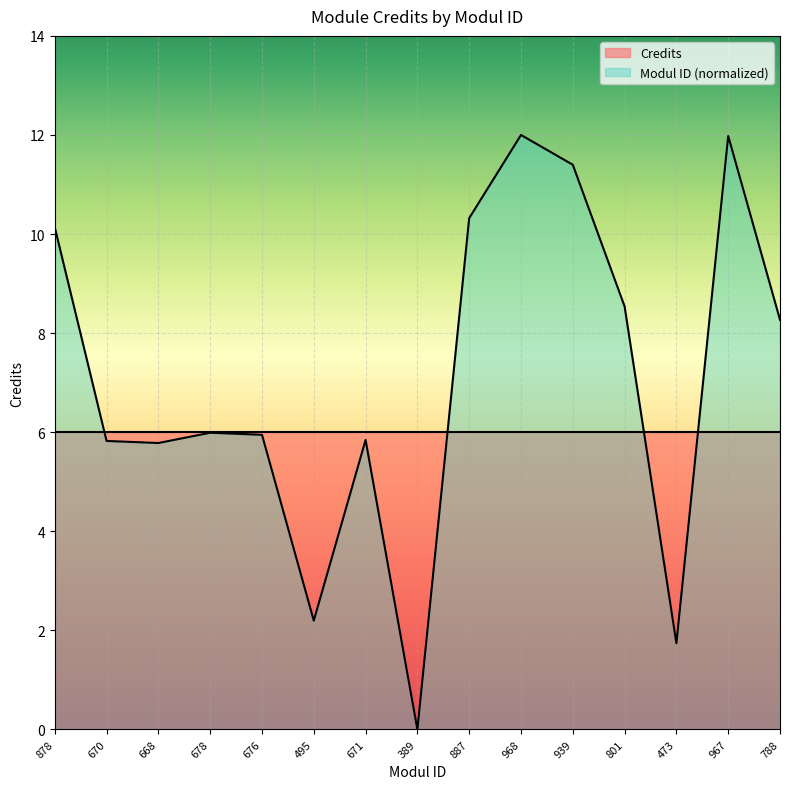

Reading right to left, what are all the values shown in this chart?

8.3	12.0	1.7	8.5	11.4	12.0	10.3	0.0	5.8	2.2	5.9	6.0	5.8	5.8	10.1